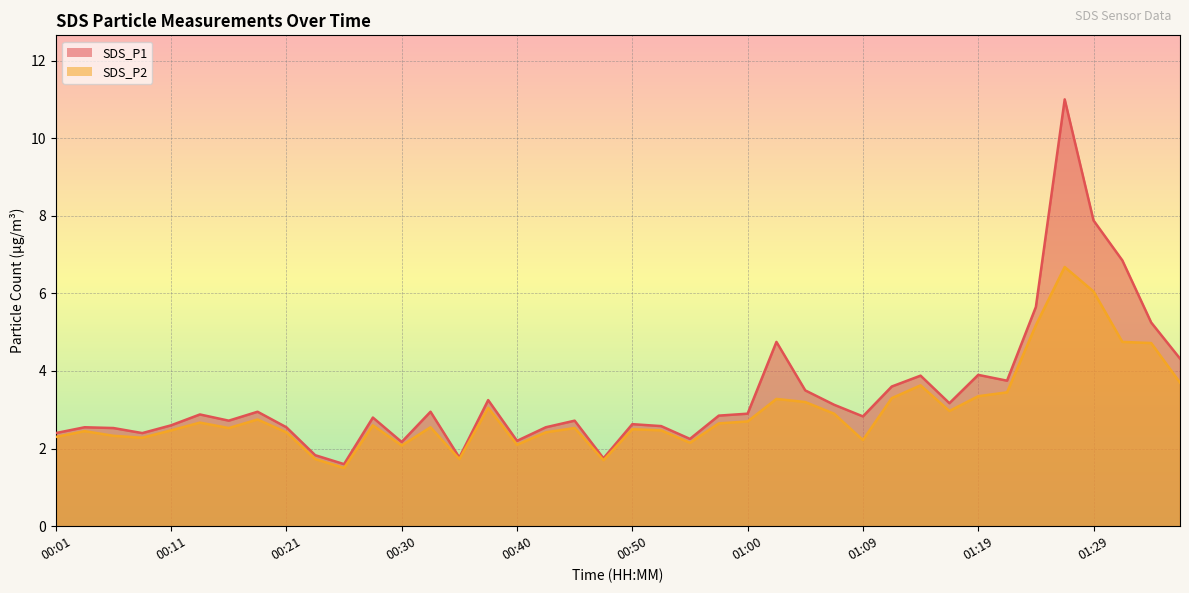

Which series has the largest total across all categories?

SDS_P1